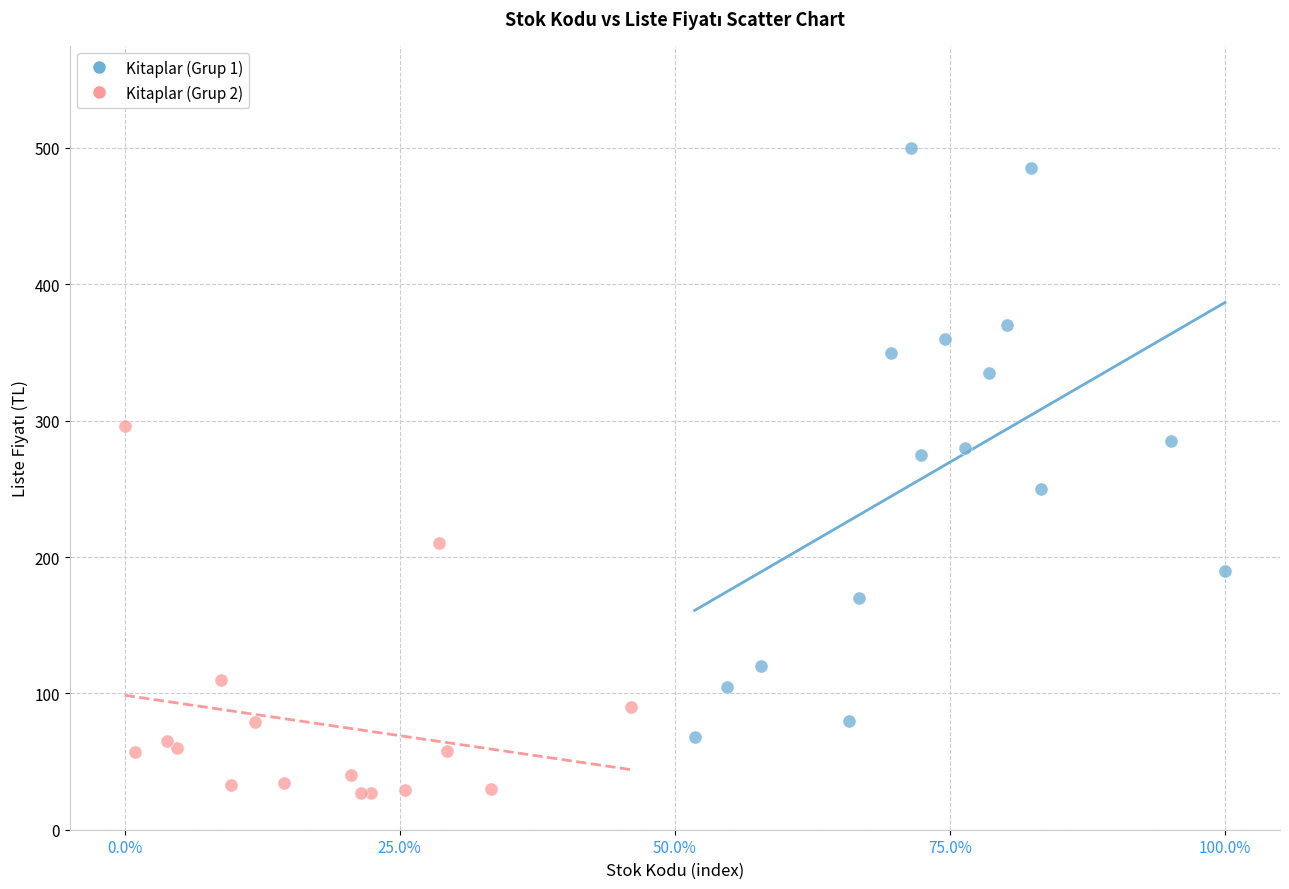

Which series contains the lowest Y value?

Kitaplar (Grup 2)